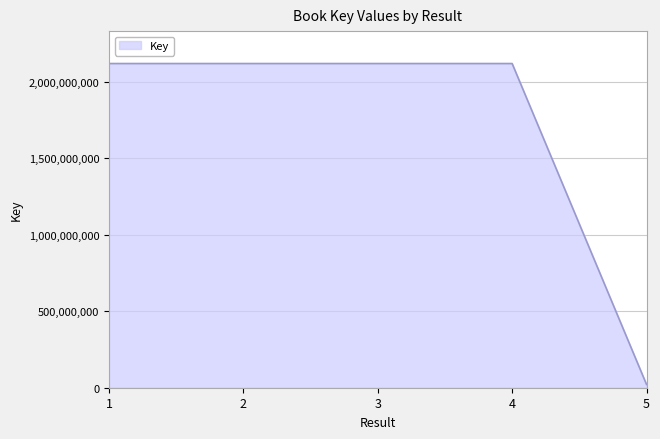

What is the ratio of the value at 3 to the value at 4?

1.0